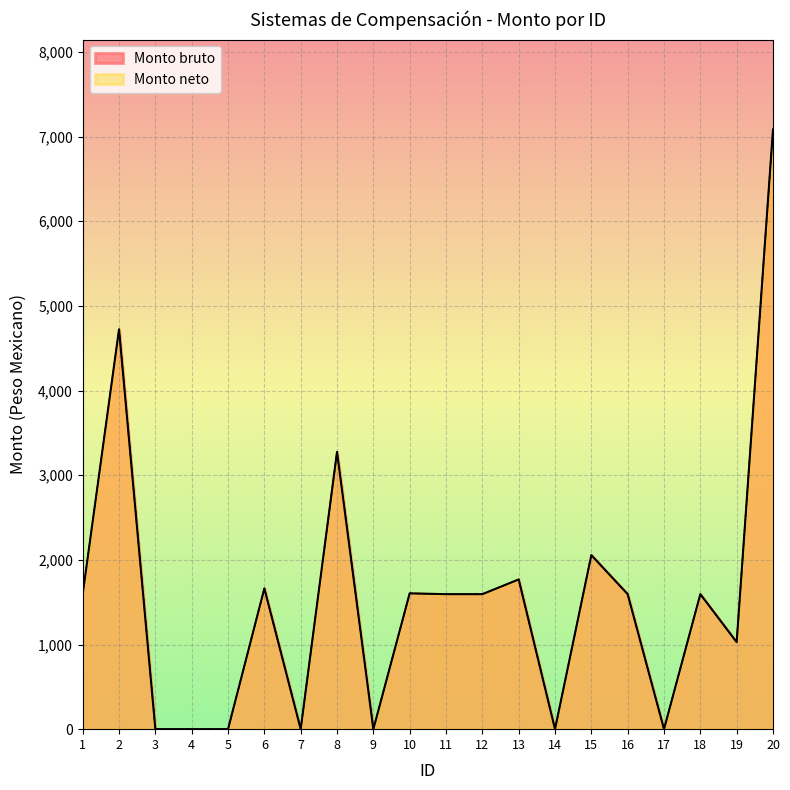

At which category is the sum across all series the highest?

20